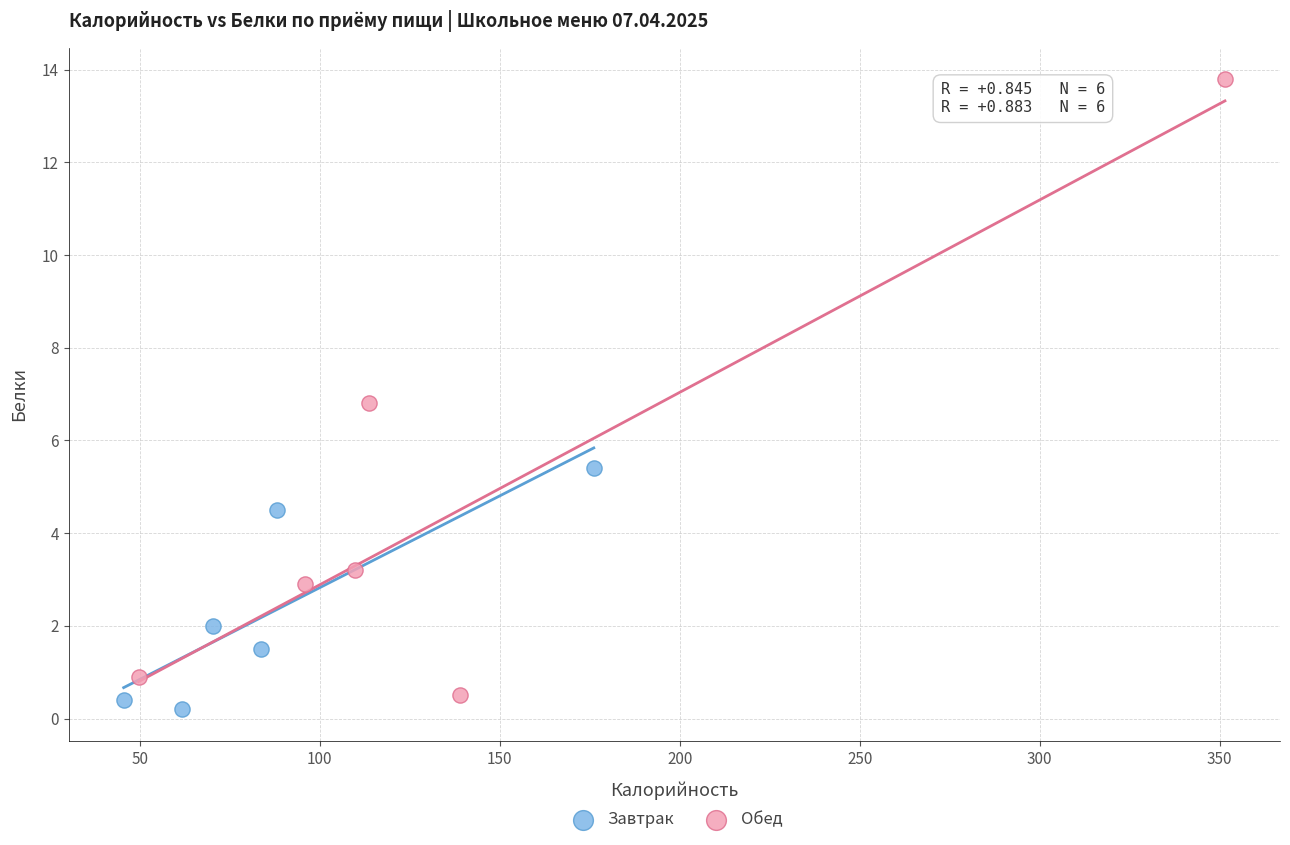

Which series has the largest Y range (max minus min)?

Обед